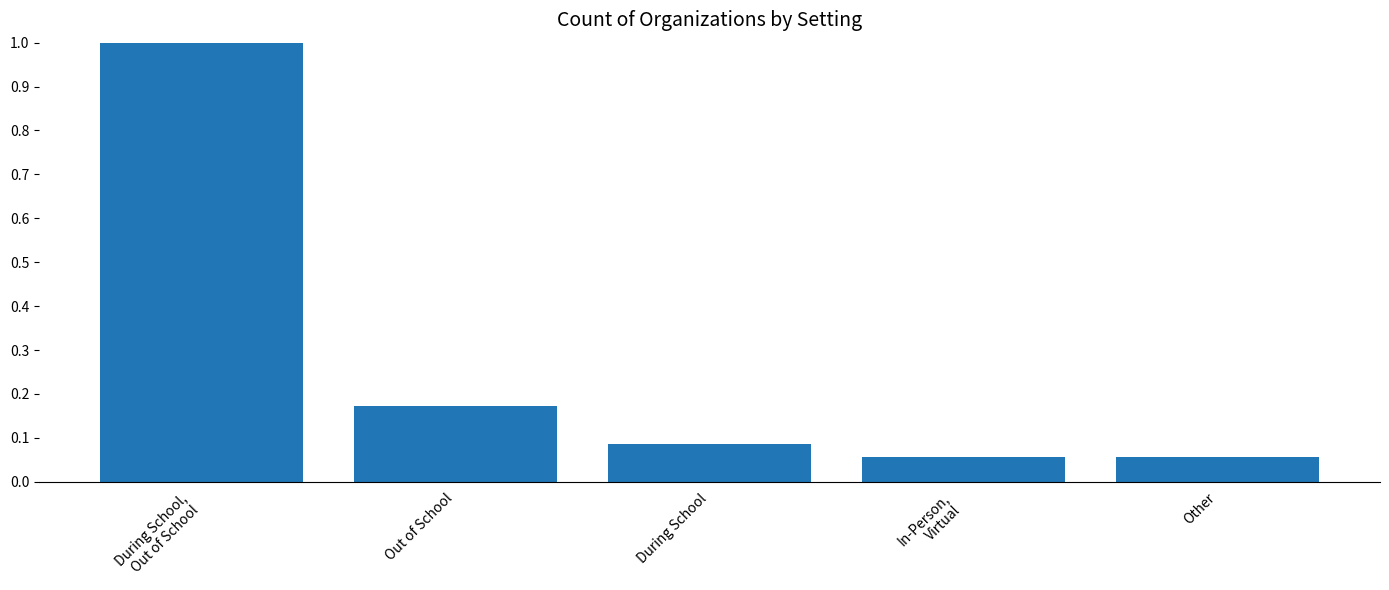

What is the difference between the maximum and minimum values?

0.9